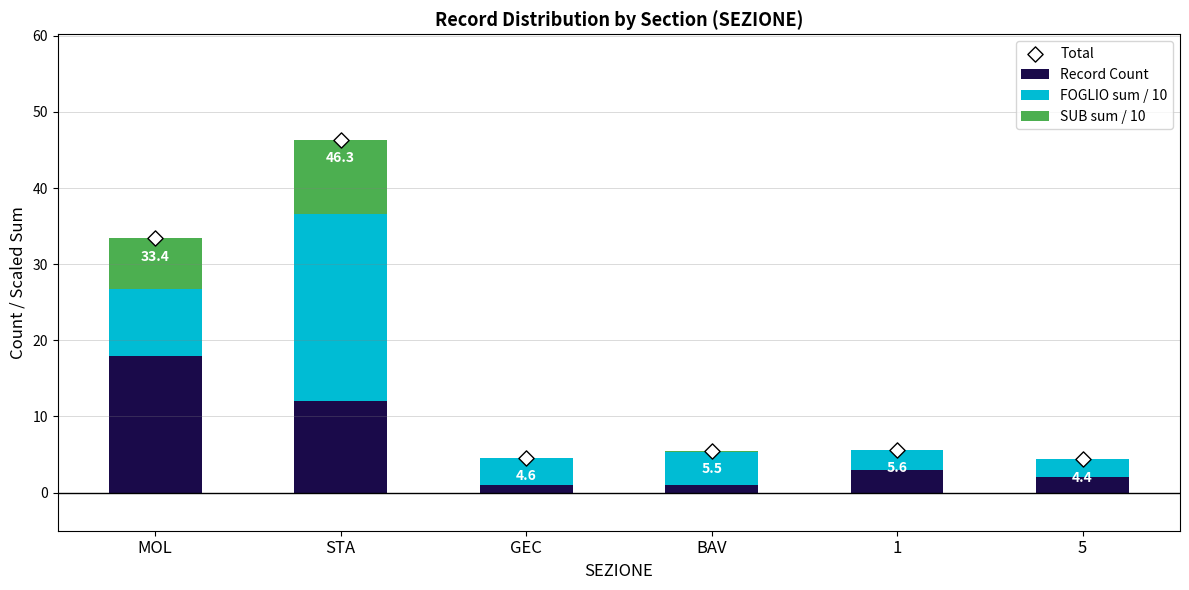

Which series has the widest spread of Y values?

Total